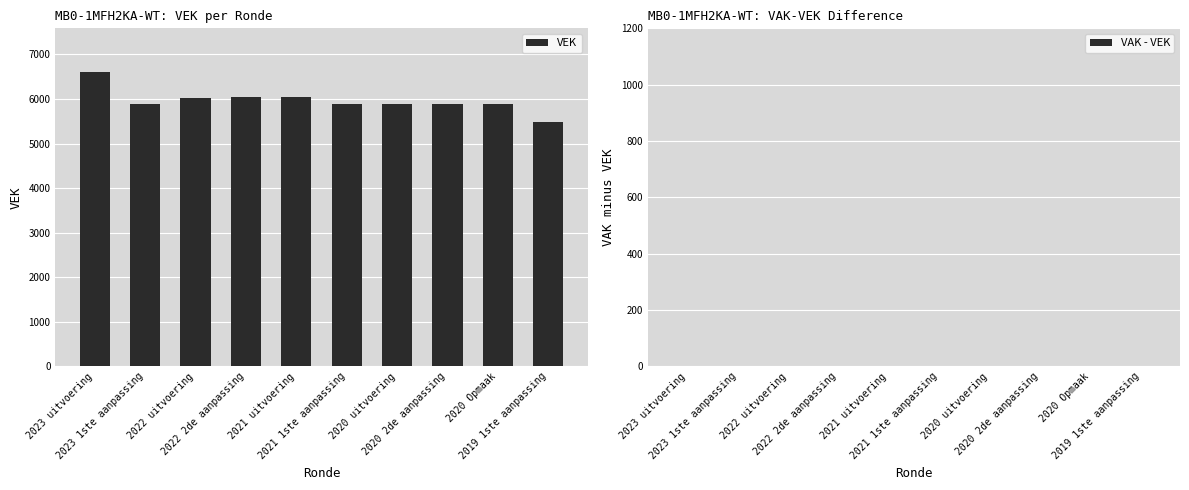

What is the difference between the maximum and minimum values?

1102